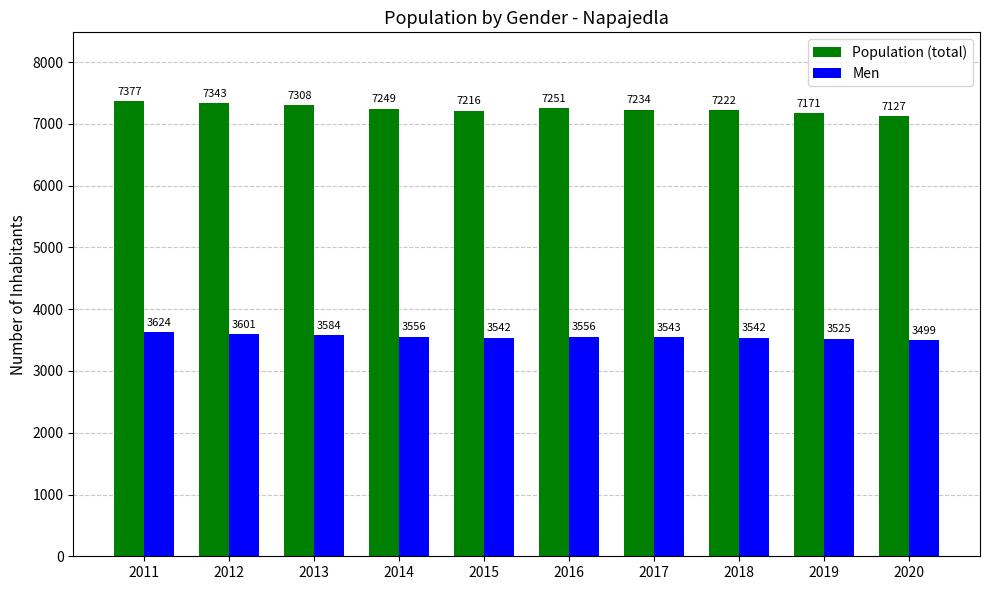

What is the total value across all series at 2015?

10758